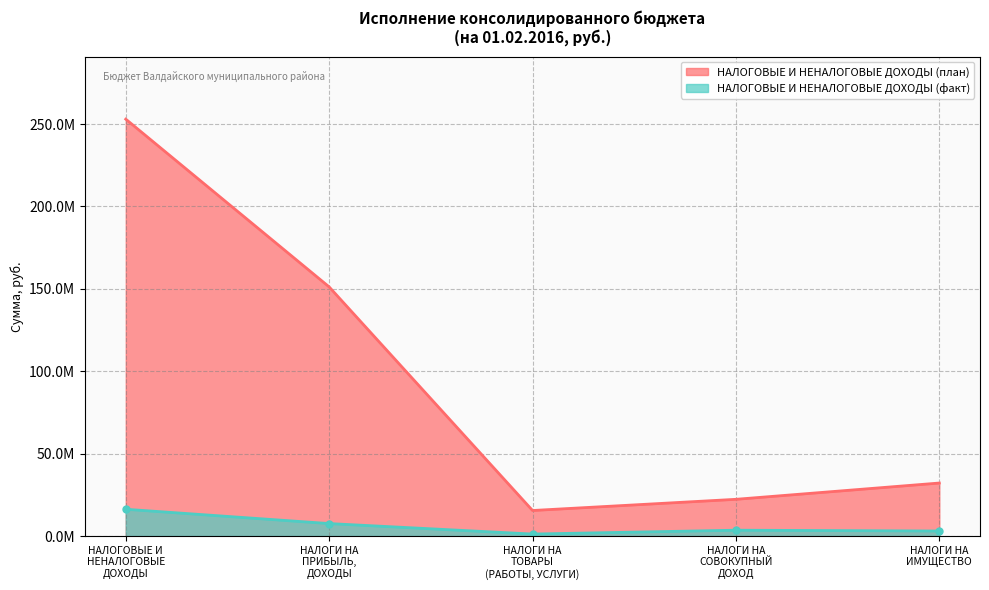

Reading right to left, extract all data points from this chart.

НАЛОГОВЫЕ И НЕНАЛОГОВЫЕ ДОХОДЫ (план): НАЛОГИ НА ИМУЩЕСТВО=32153226.0	НАЛОГИ НА СОВОКУПНЫЙ ДОХОД=22271700.0	НАЛОГИ НА ТОВАРЫ (РАБОТЫ, УСЛУГИ)=15481000.0	НАЛОГИ НА ПРИБЫЛЬ, ДОХОДЫ=151172600.0	НАЛОГОВЫЕ И НЕНАЛОГОВЫЕ ДОХОДЫ=252977526.0
НАЛОГОВЫЕ И НЕНАЛОГОВЫЕ ДОХОДЫ (факт): НАЛОГИ НА ИМУЩЕСТВО=3034480.3	НАЛОГИ НА СОВОКУПНЫЙ ДОХОД=3526275.3	НАЛОГИ НА ТОВАРЫ (РАБОТЫ, УСЛУГИ)=1192407.4	НАЛОГИ НА ПРИБЫЛЬ, ДОХОДЫ=7552782.6	НАЛОГОВЫЕ И НЕНАЛОГОВЫЕ ДОХОДЫ=16235311.8